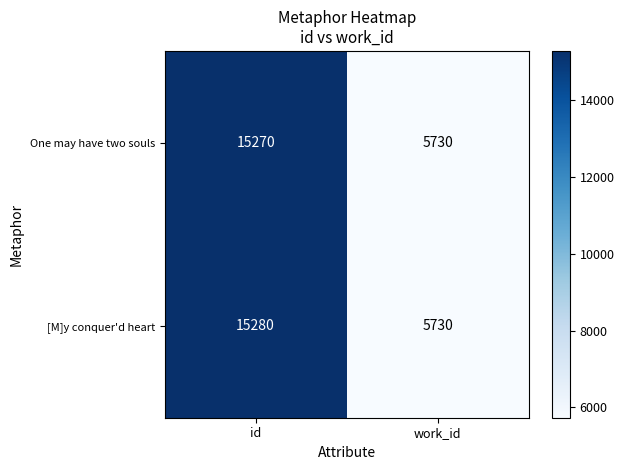

Read the One may have two souls value at id.

15270